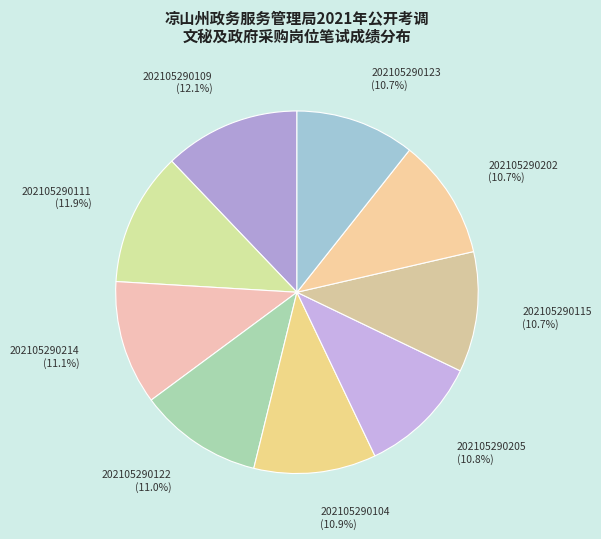

Count the number of slices in the pie.

9